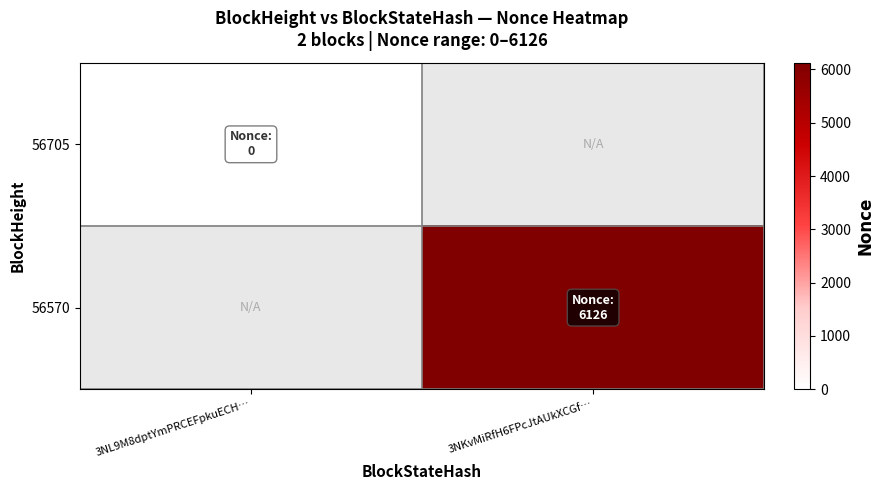

Is the value of 56705 at 3NL9M8dptYmPRCEFpkuECH… greater than the value of 56570 at 3NKvMiRfH6FPcJtAUkXCGf…?

No